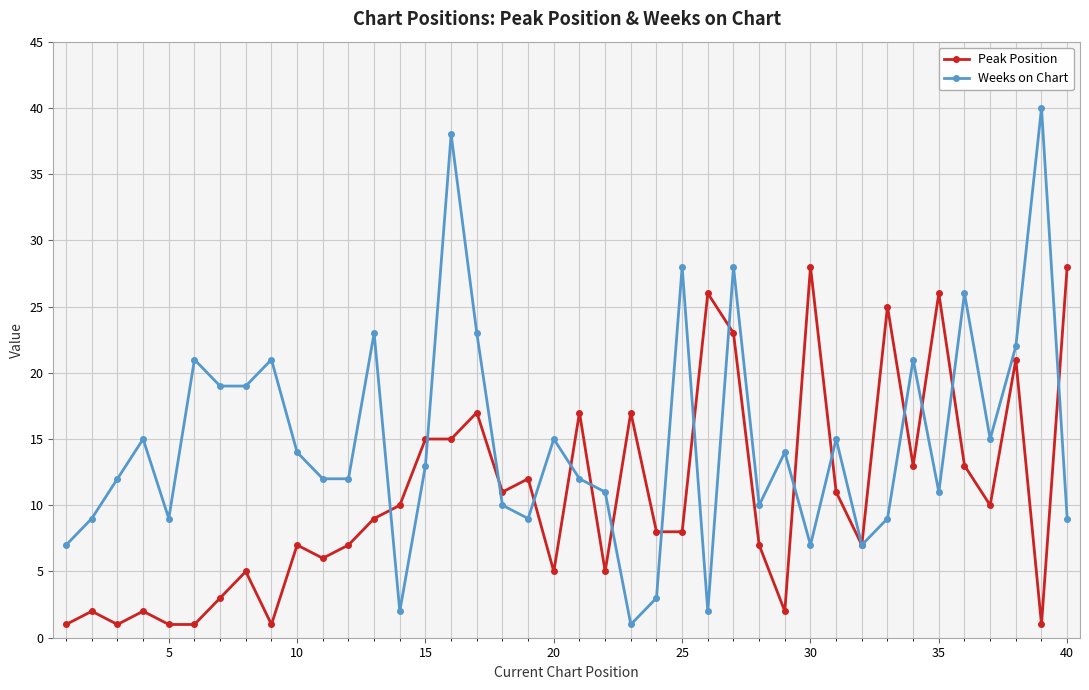

Which series has the largest total across all categories?

Weeks on Chart